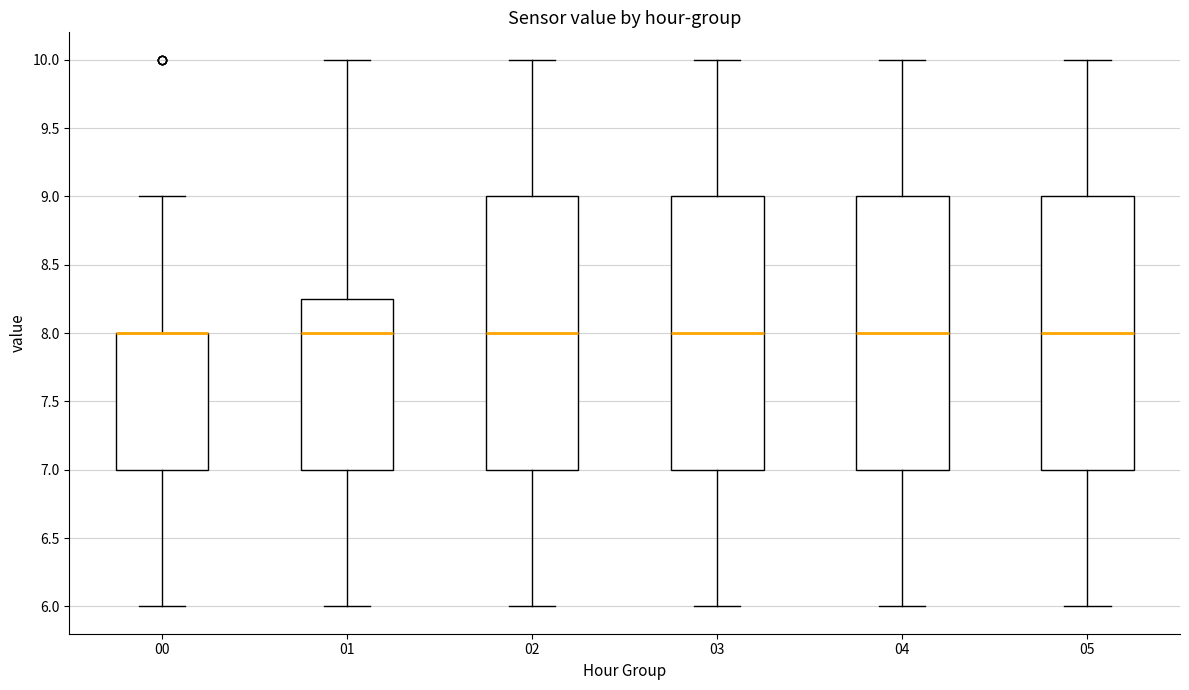

Where does the median line of the box at x = 04 sit on the y-axis? The values are not printed on the chart, so give them approximately, as read against the axis.

8.00